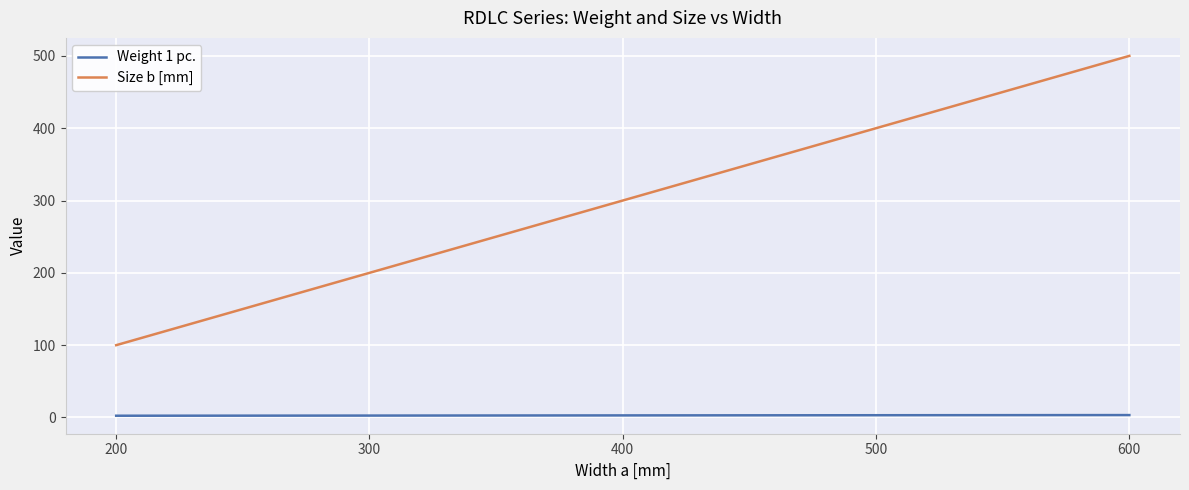

Is it true that Weight 1 pc. equals 2.4 at 200?

True